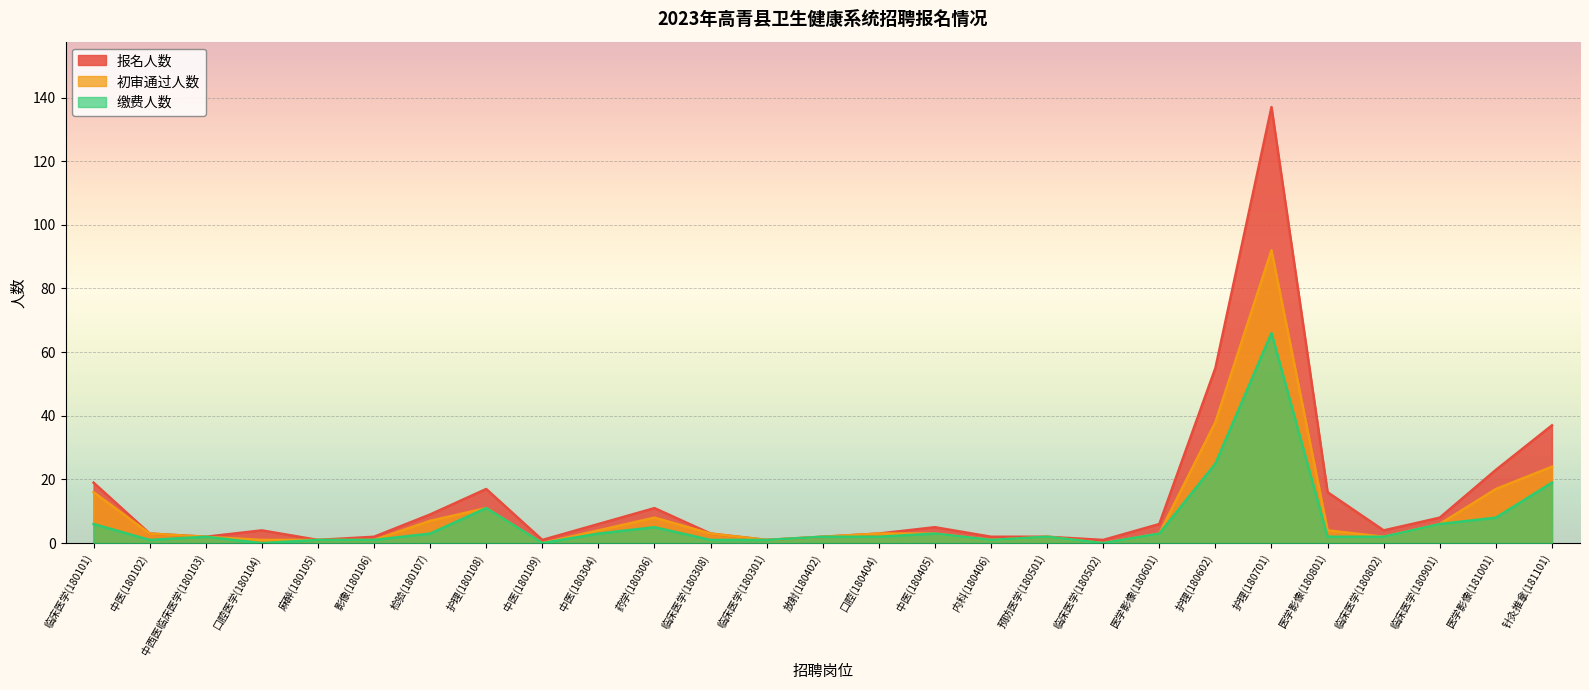

In 报名人数, how many points are higher than both neighbors (excluding endpoints)?

5